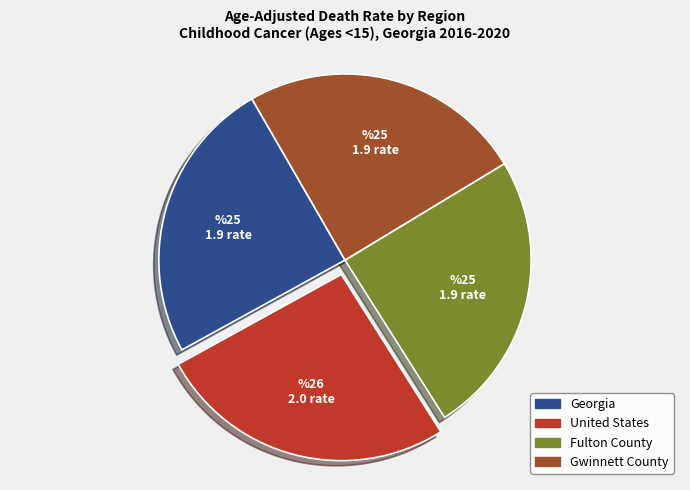

Do Georgia and Gwinnett County together represent more than half of the pie?

No